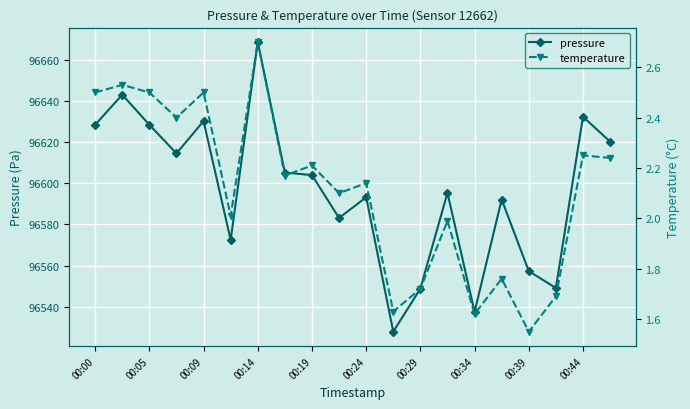

True or false: pressure has more than 1 points higher than both neighbors.

True